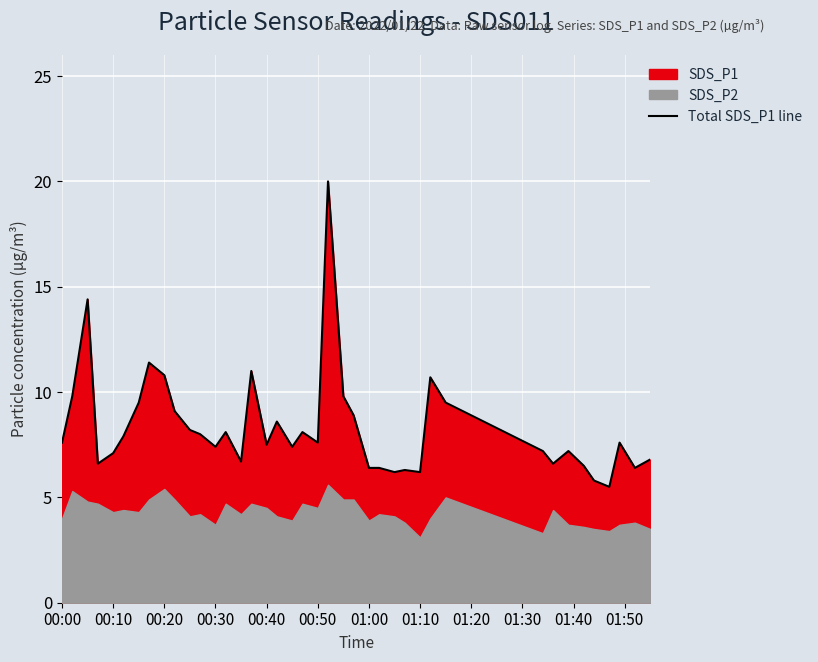

What is the minimum value shown in the chart?

5.5